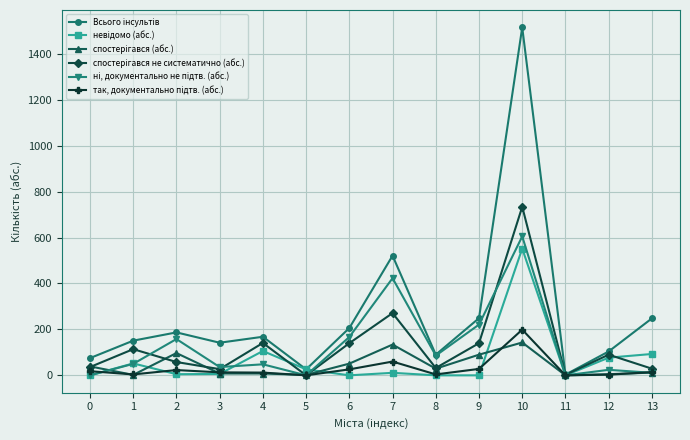

What is the difference between the highest and lowest values at 6?

206